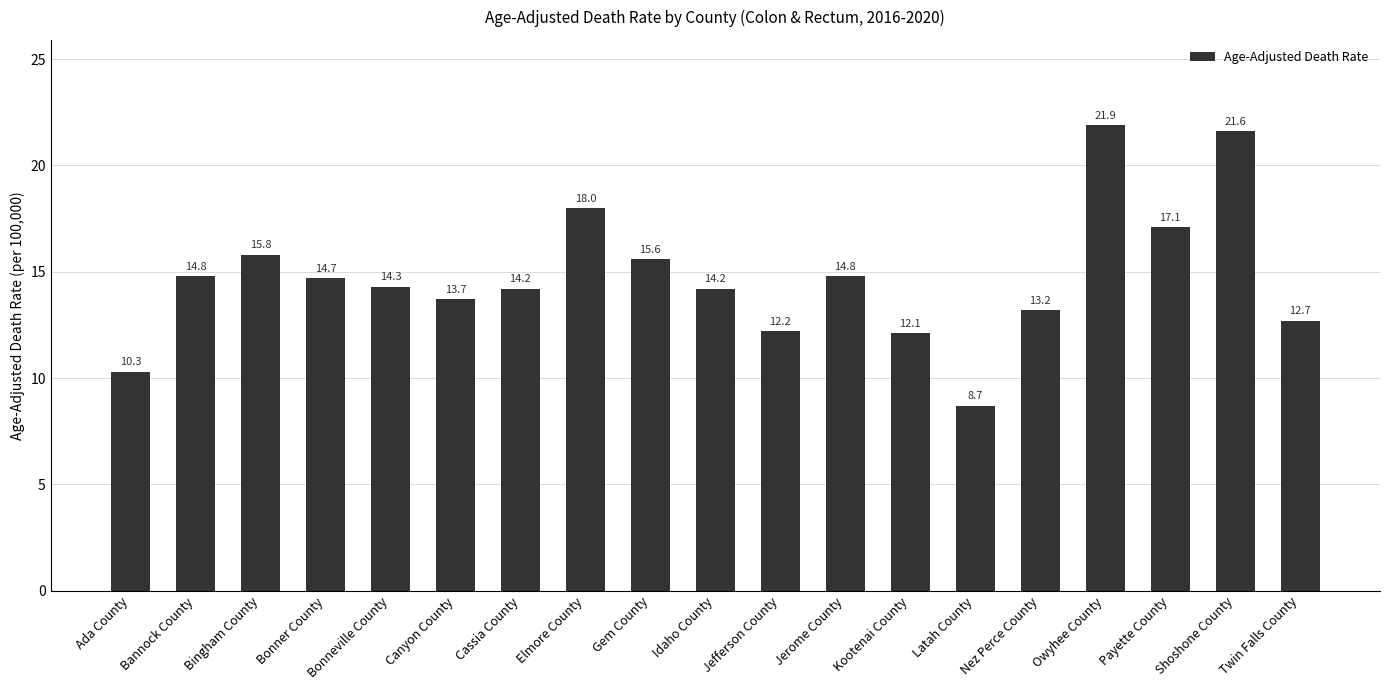

What is the maximum value shown in the chart?

21.9